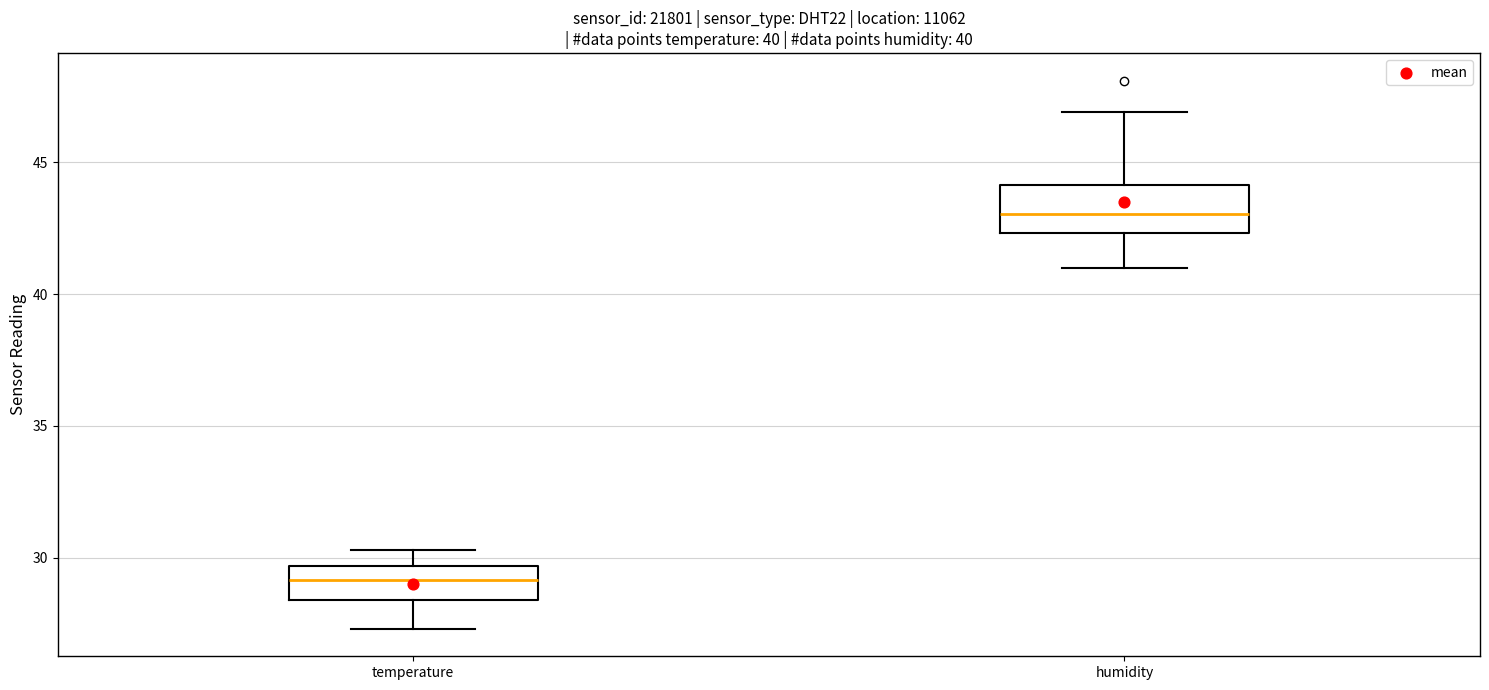

Which box is the tallest, from its lower edge to its upper edge?

humidity